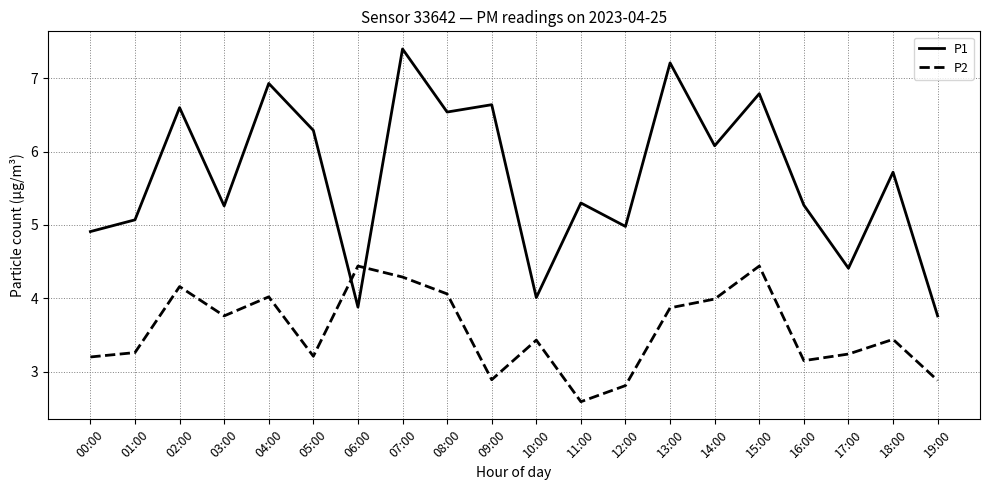

Is it true that P2 equals 3.2 at 05:00?

True